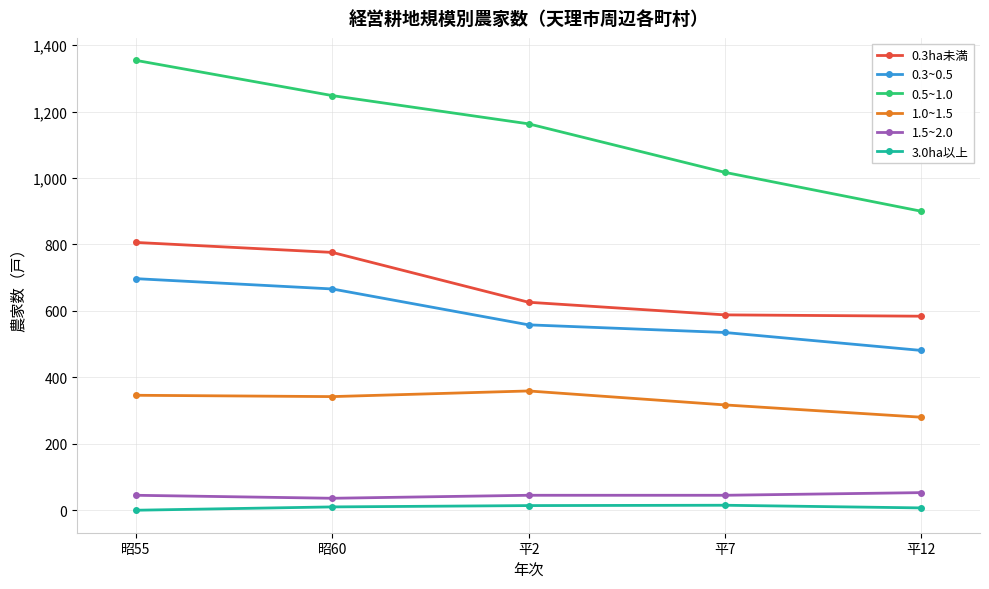

Is this an area chart (filled region under the line)?

No